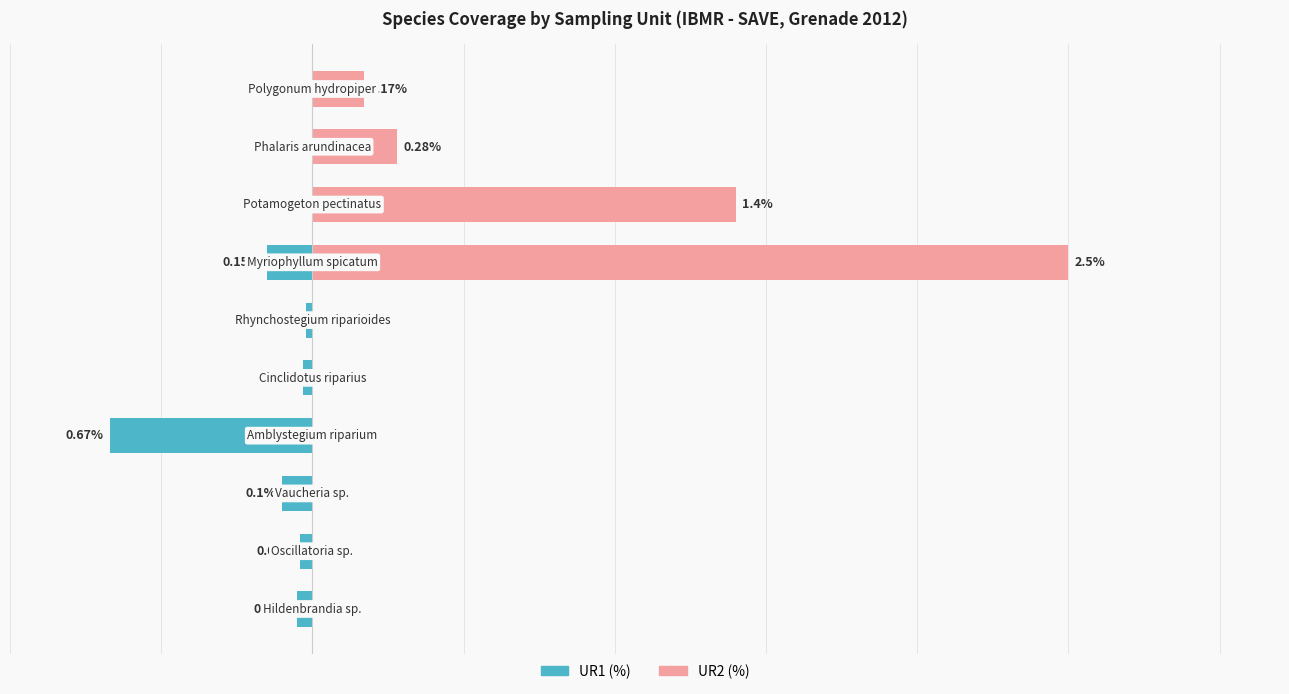

Count the number of categories in the chart.

10